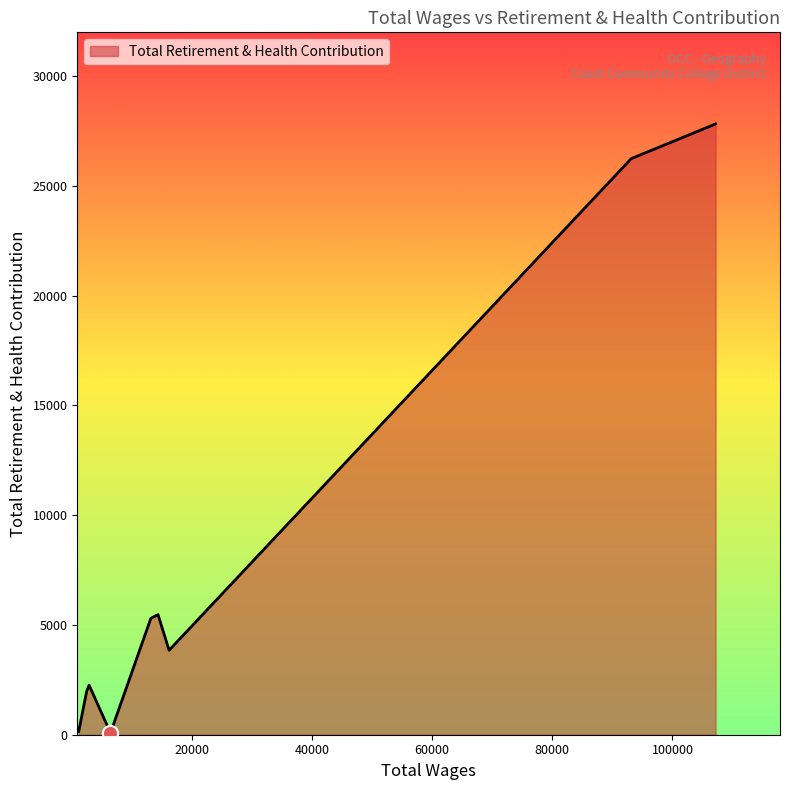

What is the difference between the maximum and minimum values?

27733